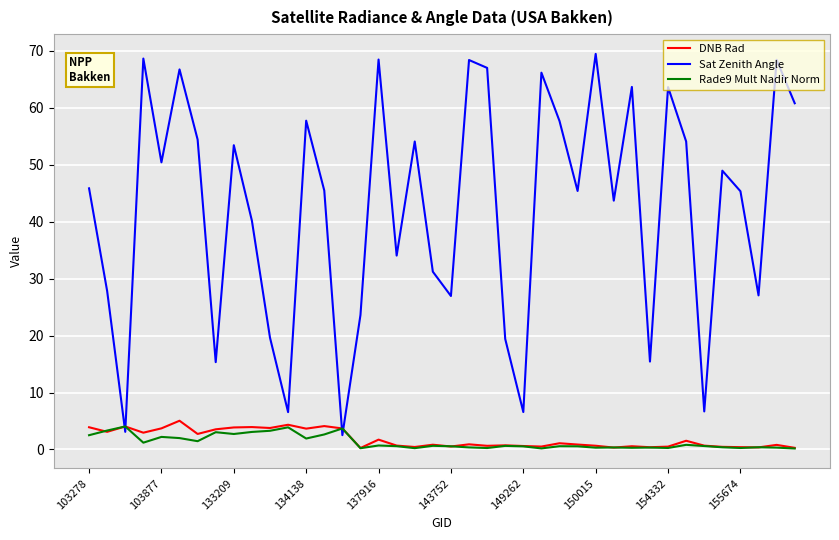

What is the maximum value for DNB Rad?

5.0